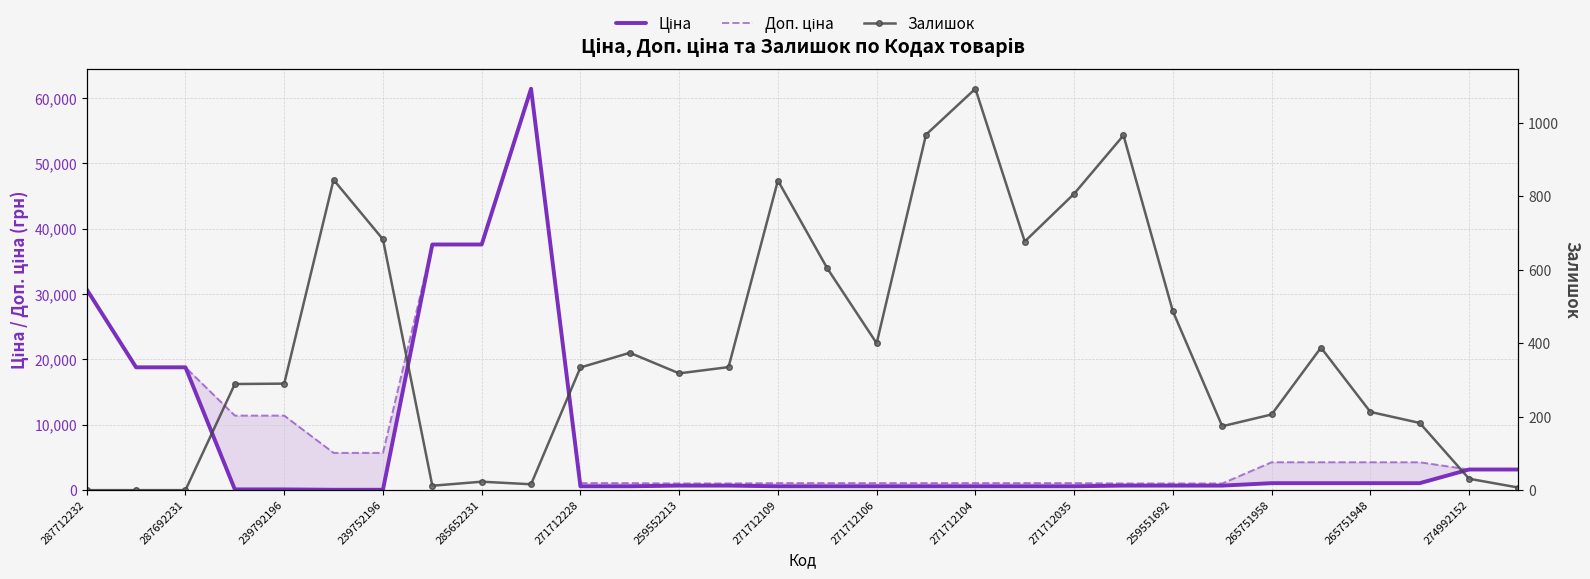

What is the sum of all Доп. ціна values?

277413.9